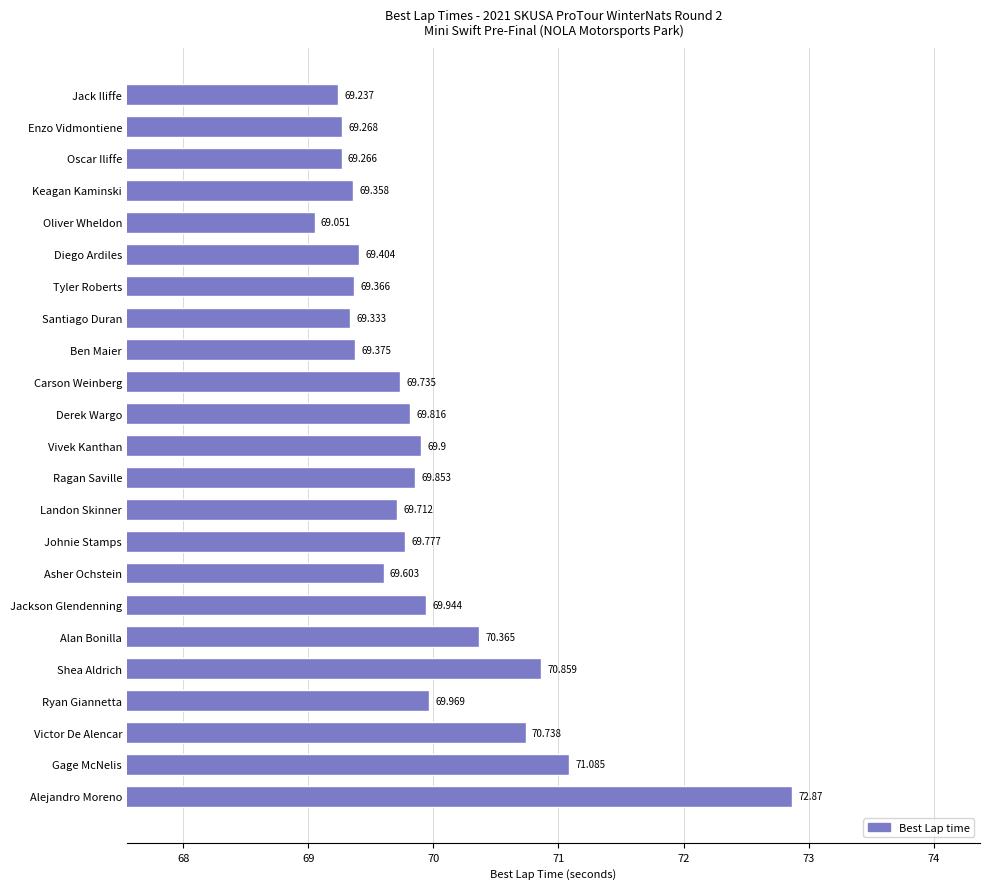

How many bars are there in total?

23